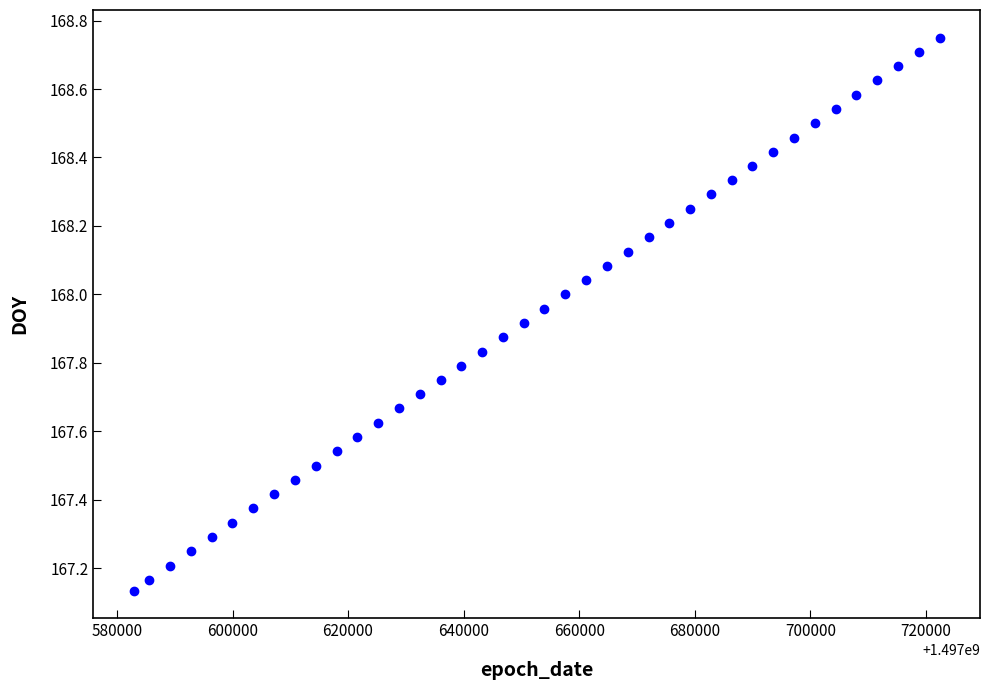

What is the range of X values (max minus min)?

139536.0